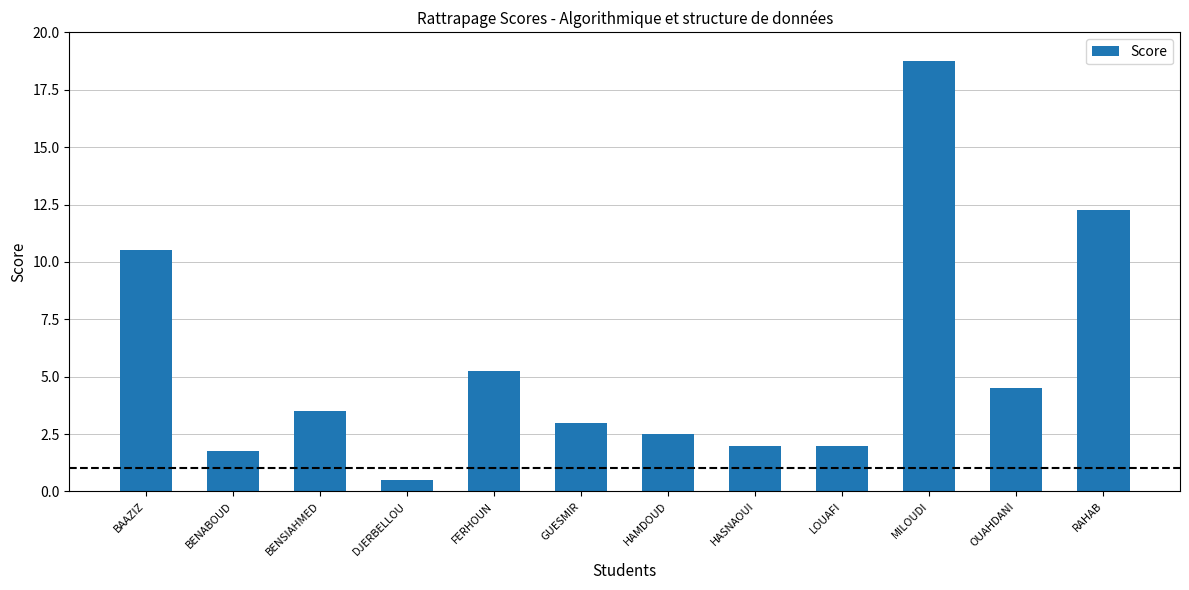

Where is the data nearest to the value 9?

BAAZIZ